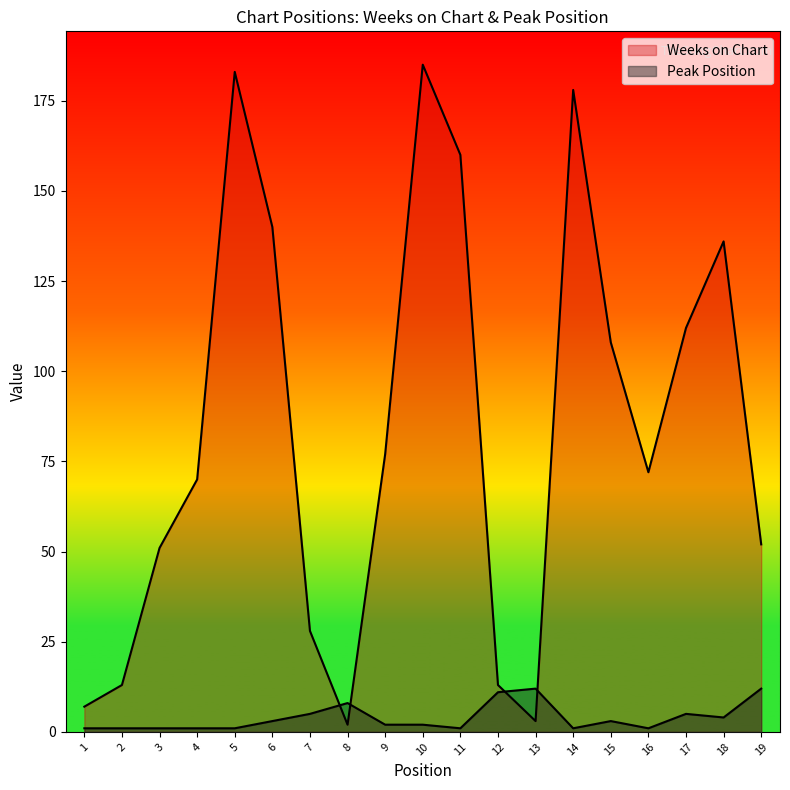

Reading left to right, what are all the values shown in this chart?

Weeks on Chart: 1=7	2=13	3=51	4=70	5=183	6=140	7=28	8=2	9=77	10=185	11=160	12=13	13=3	14=178	15=108	16=72	17=112	18=136	19=52
Peak Position: 1=1	2=1	3=1	4=1	5=1	6=3	7=5	8=8	9=2	10=2	11=1	12=11	13=12	14=1	15=3	16=1	17=5	18=4	19=12